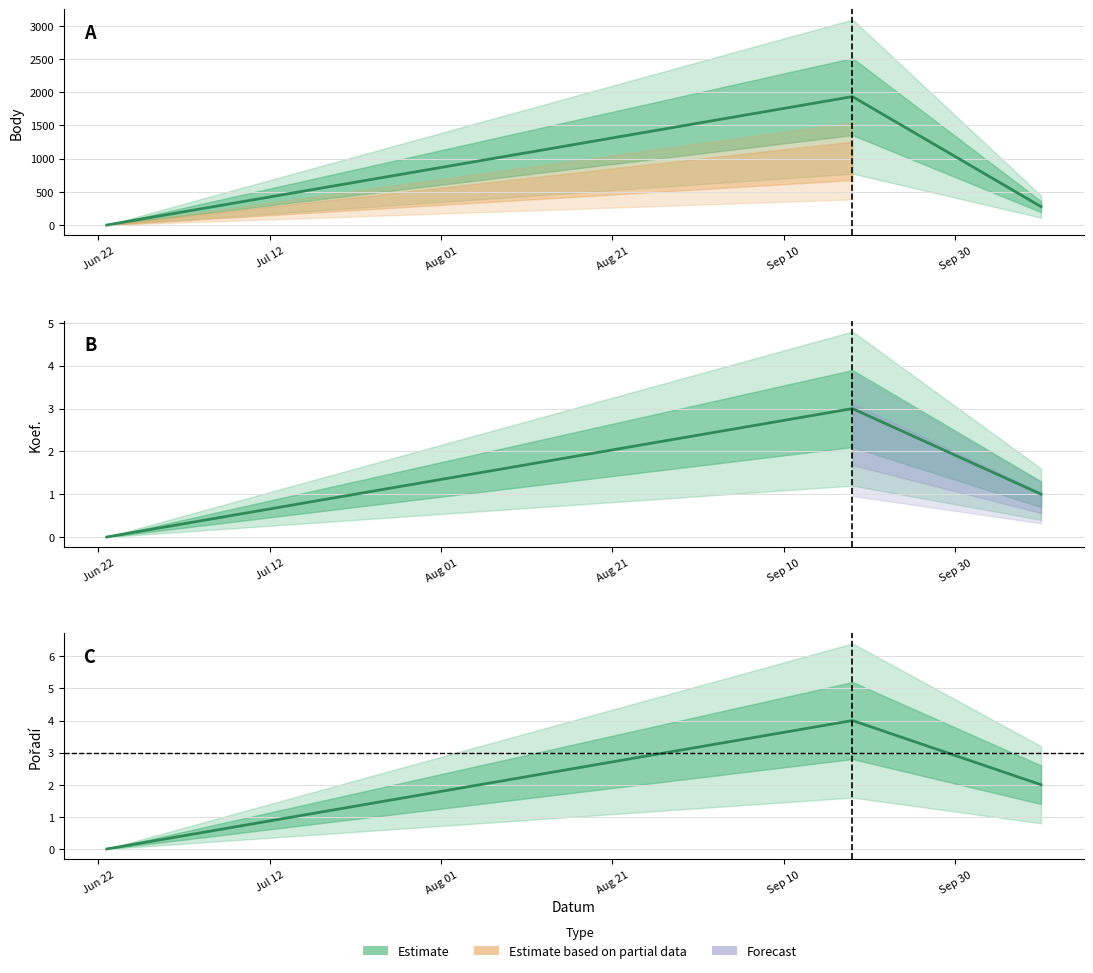

Reading left to right, transcribe all the data shown in this chart.

Body: 0	1935	277
Koef.: 0	3	1
Pořadí: 0	4	2